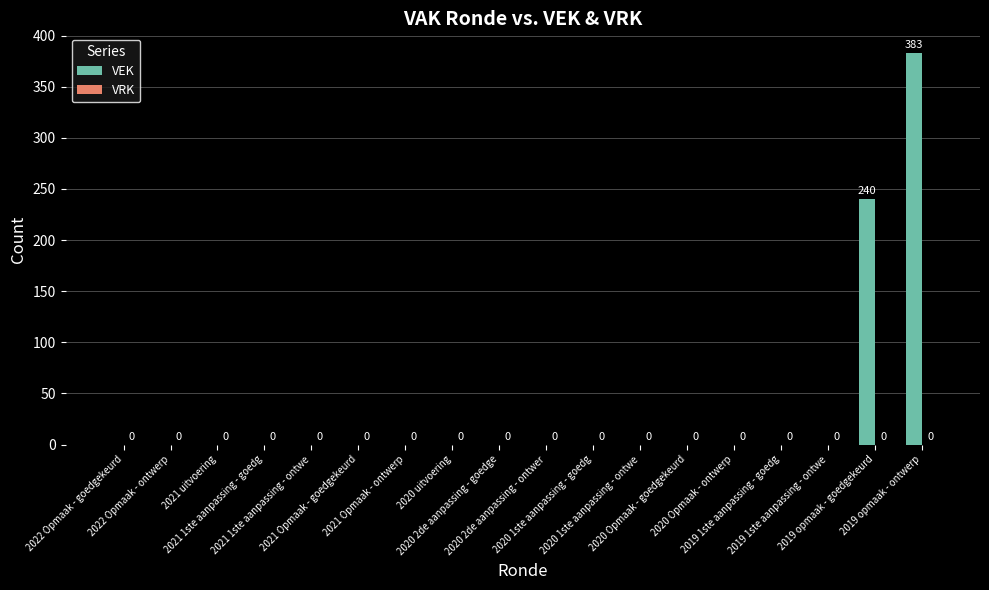

What is the greatest value displayed?

383